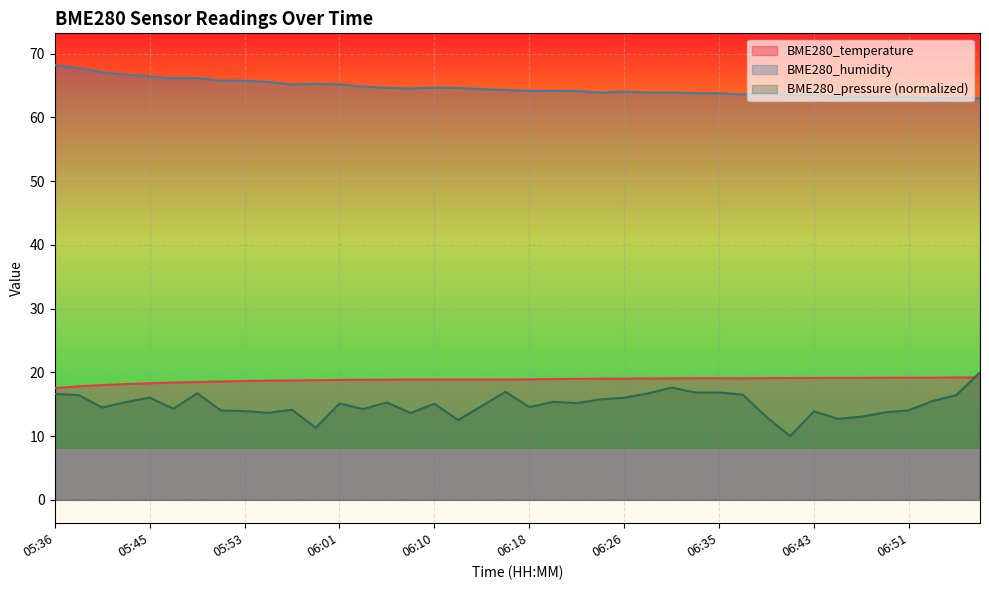

True or false: BME280_humidity and BME280_temperature intersect in this chart.

False